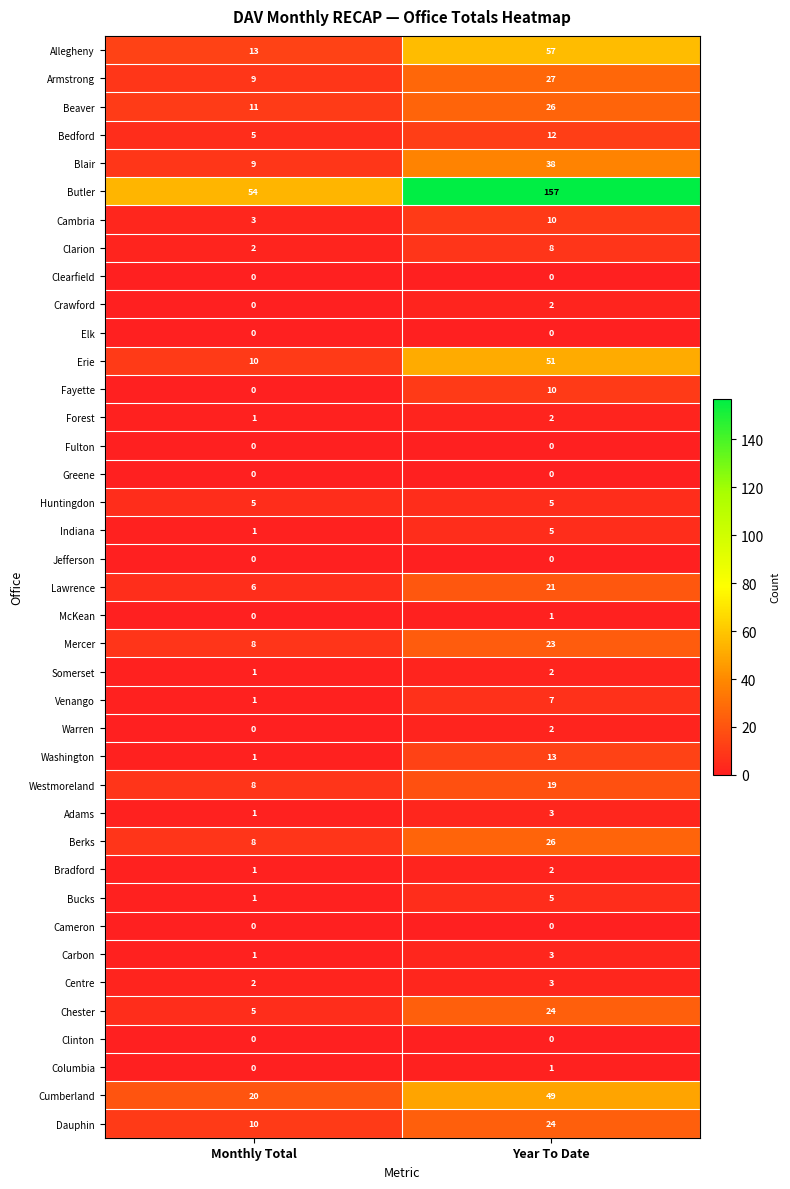

Which series has the largest range (max minus min)?

Butler